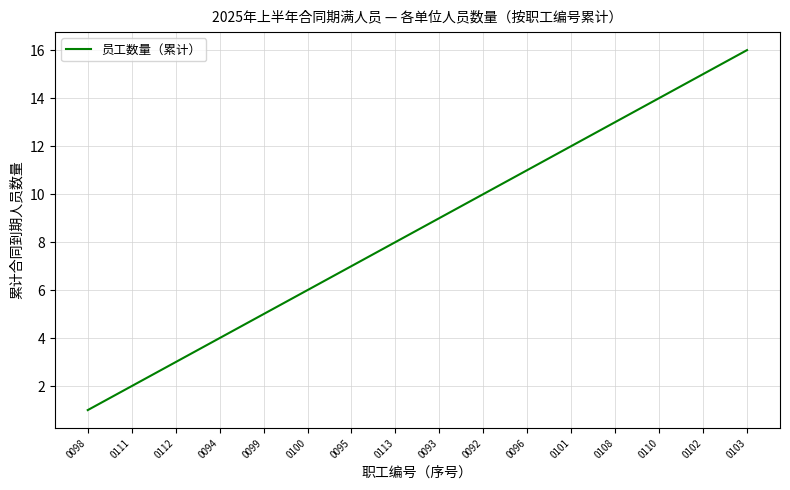

Which label corresponds to the smallest value in the chart?

0098